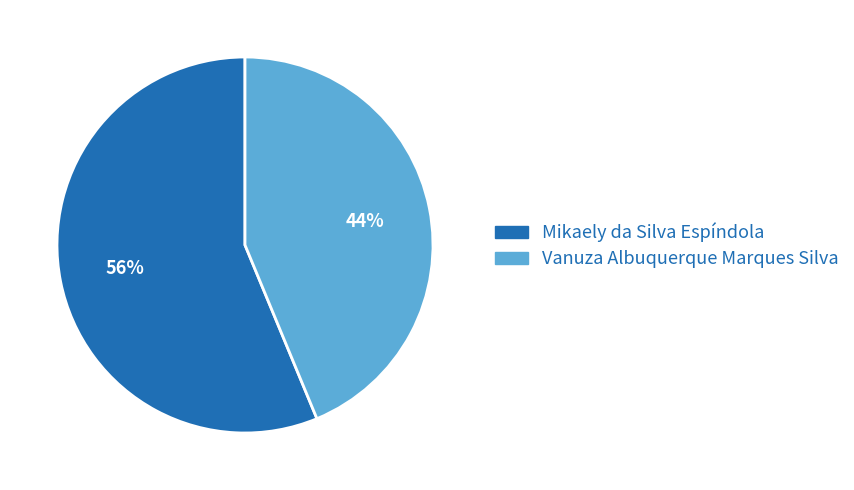

What percentage is the Vanuza Albuquerque Marques Silva slice, to the nearest percent?

44%